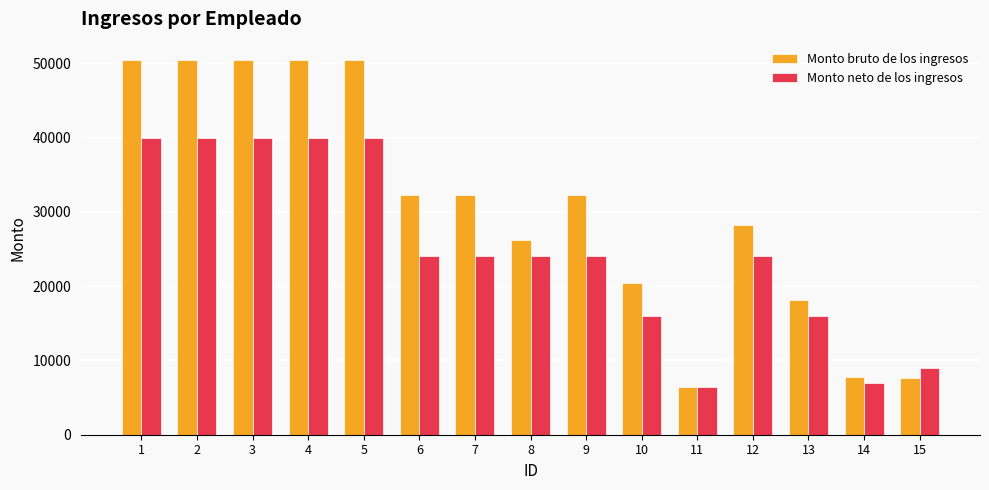

What is the sum of the Monto bruto de los ingresos values at 7 and 1?

82681.4